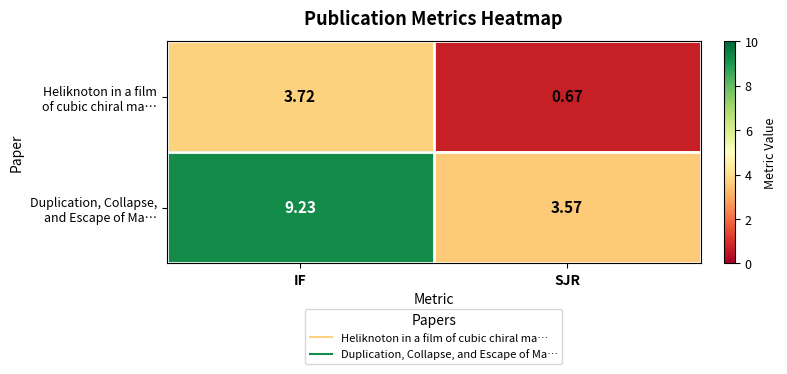

Which label corresponds to the smallest value in the chart?

SJR